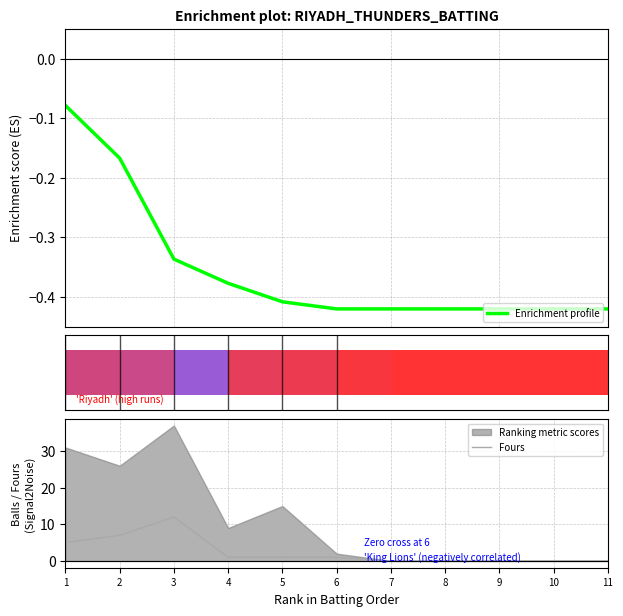

At which category is the sum across all series the highest?

3